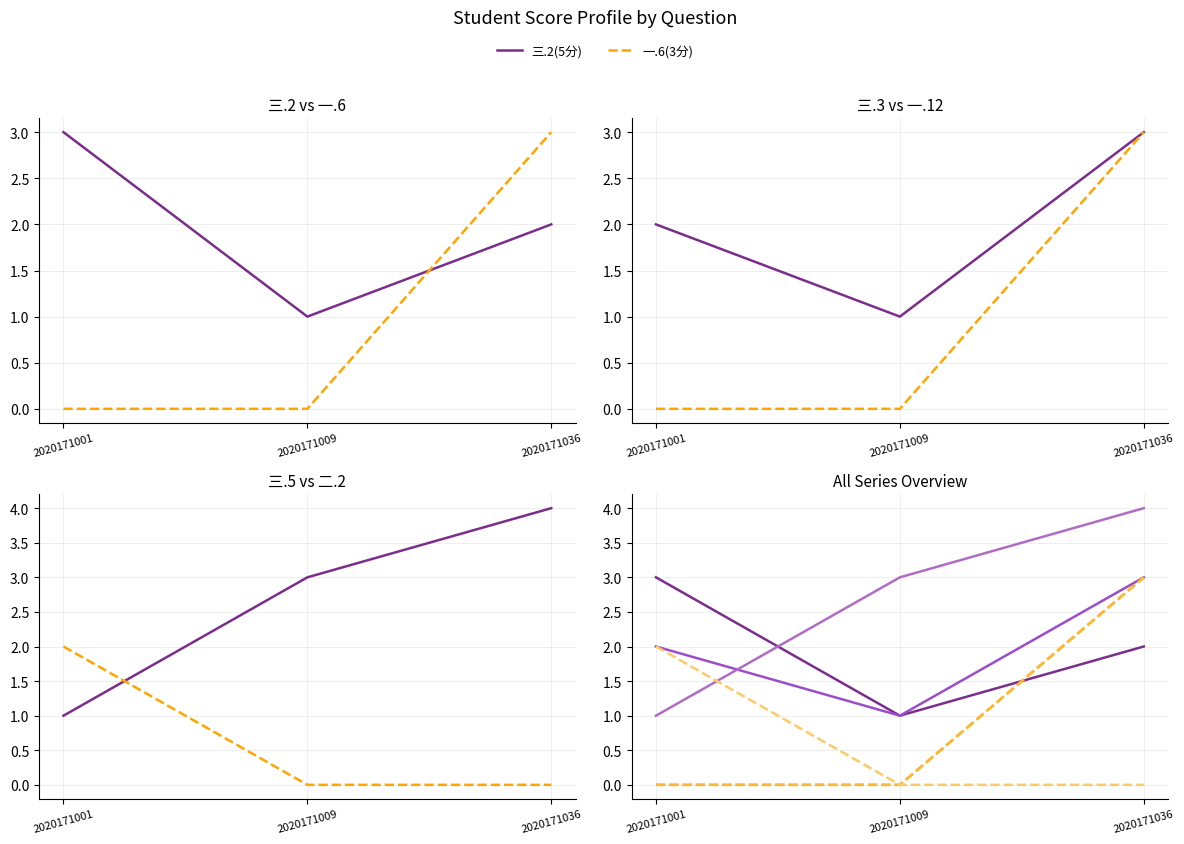

Between 2020171001 and 2020171009, which series saw the biggest shift?

三.2(5分)